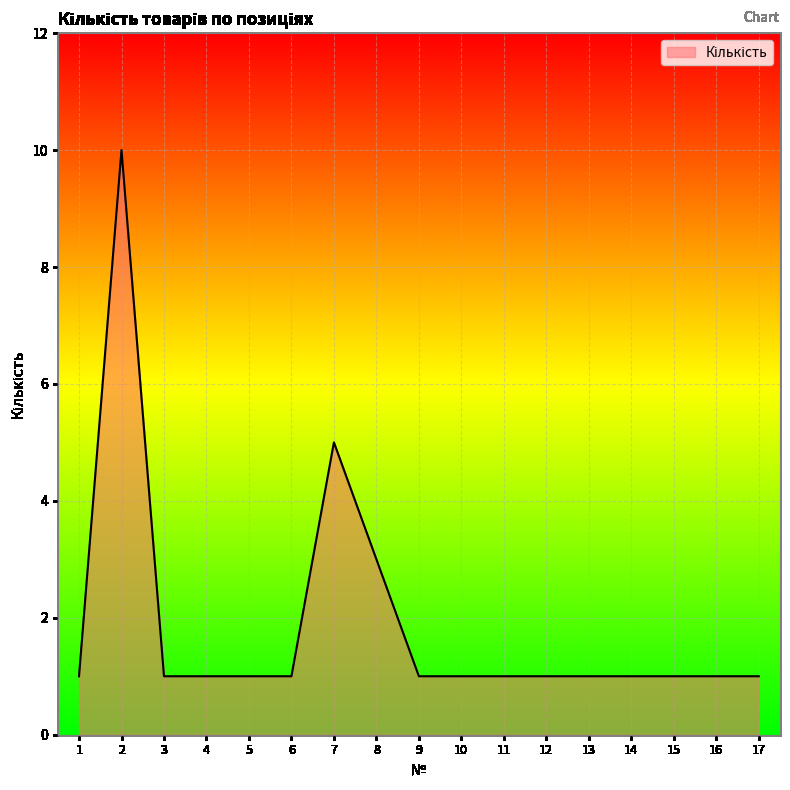

True or false: there are more than 0 points higher than both neighbors.

True